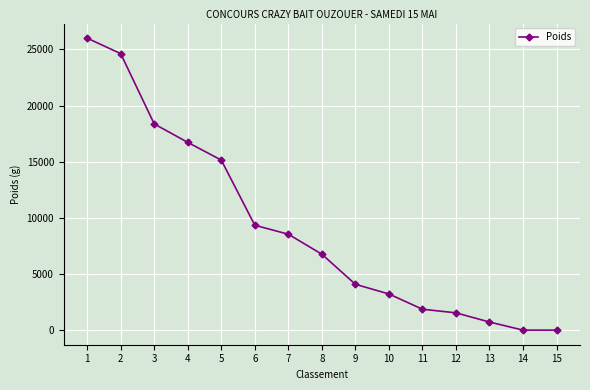

At which label is the value closest to 13000?

5